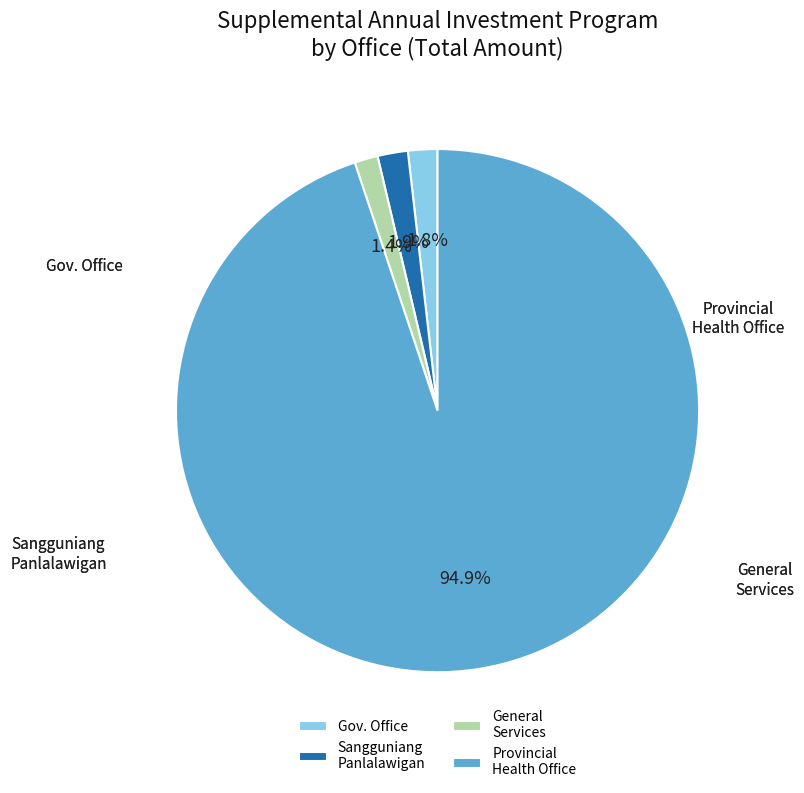

Which slice is the largest?

PROVINCIAL HEALTH OFFICE